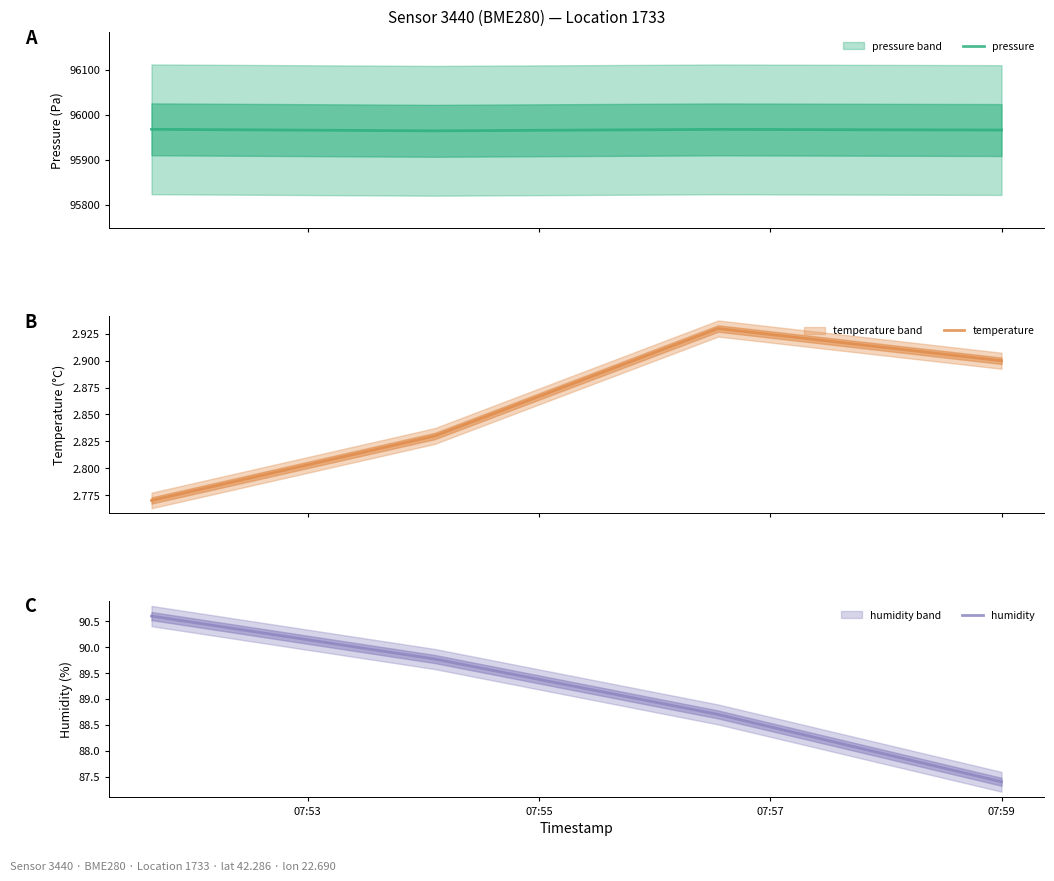

What is the difference between the second highest and second lowest values in the temperature series?

0.1